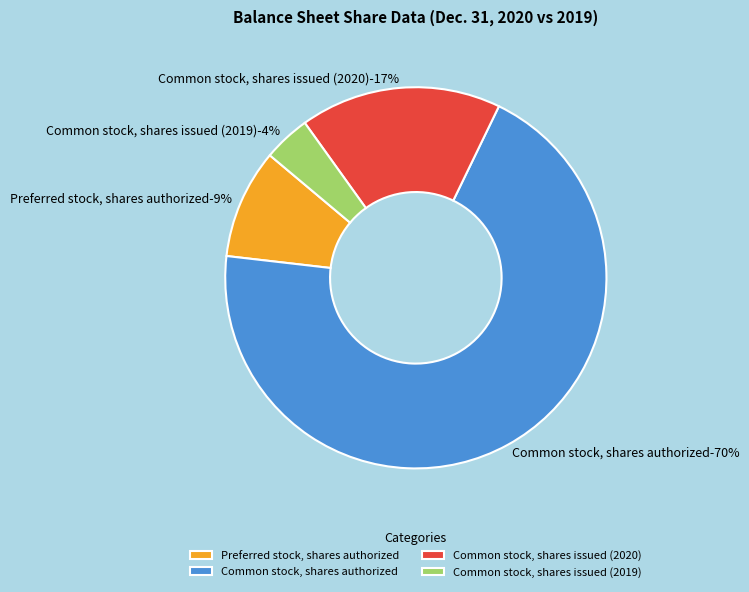

Count the number of slices in the pie.

4